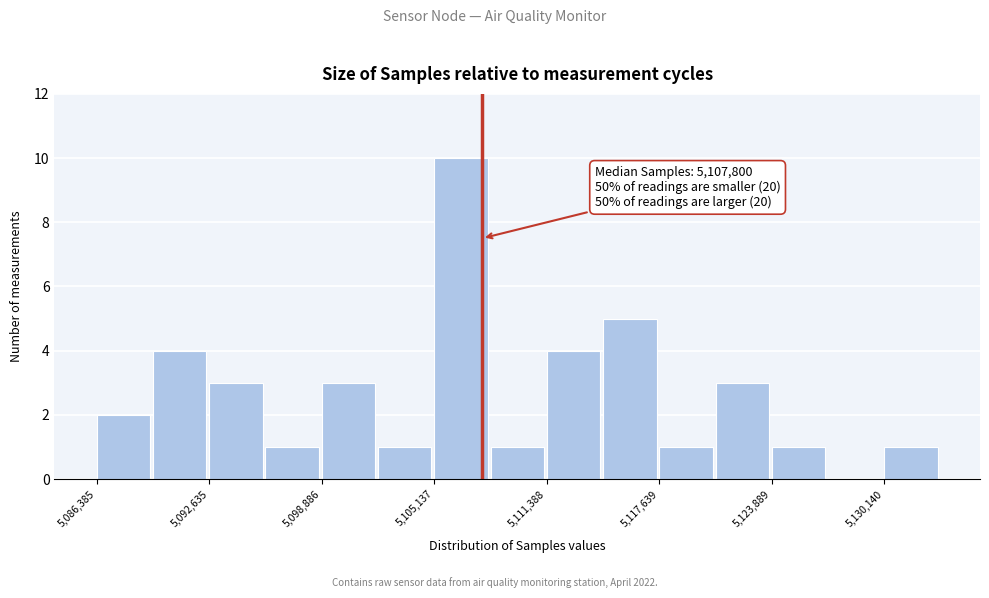

Read against the x-axis, roughly where is the centre of the tallest bar?

5107000